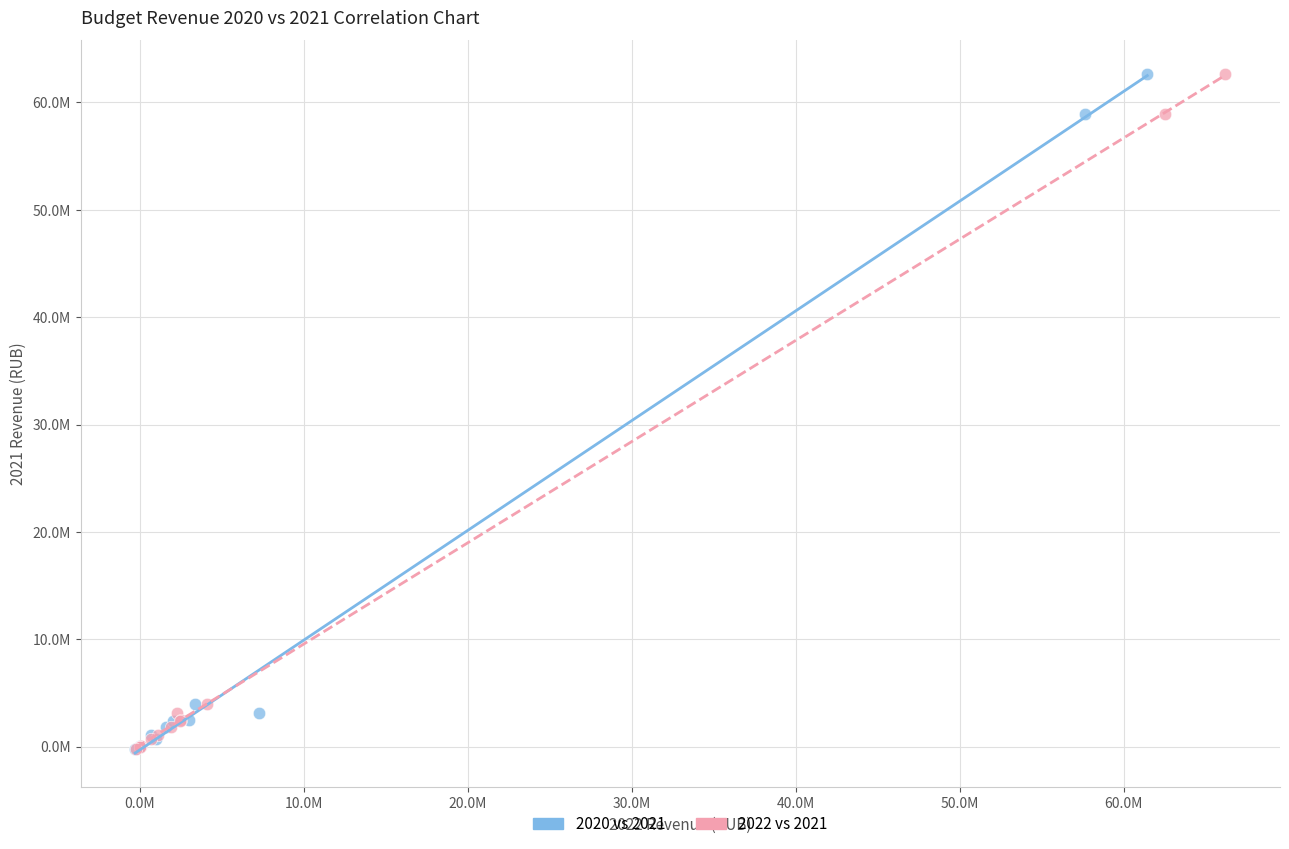

What are all the series names shown in the legend?

2020 vs 2021, 2022 vs 2021